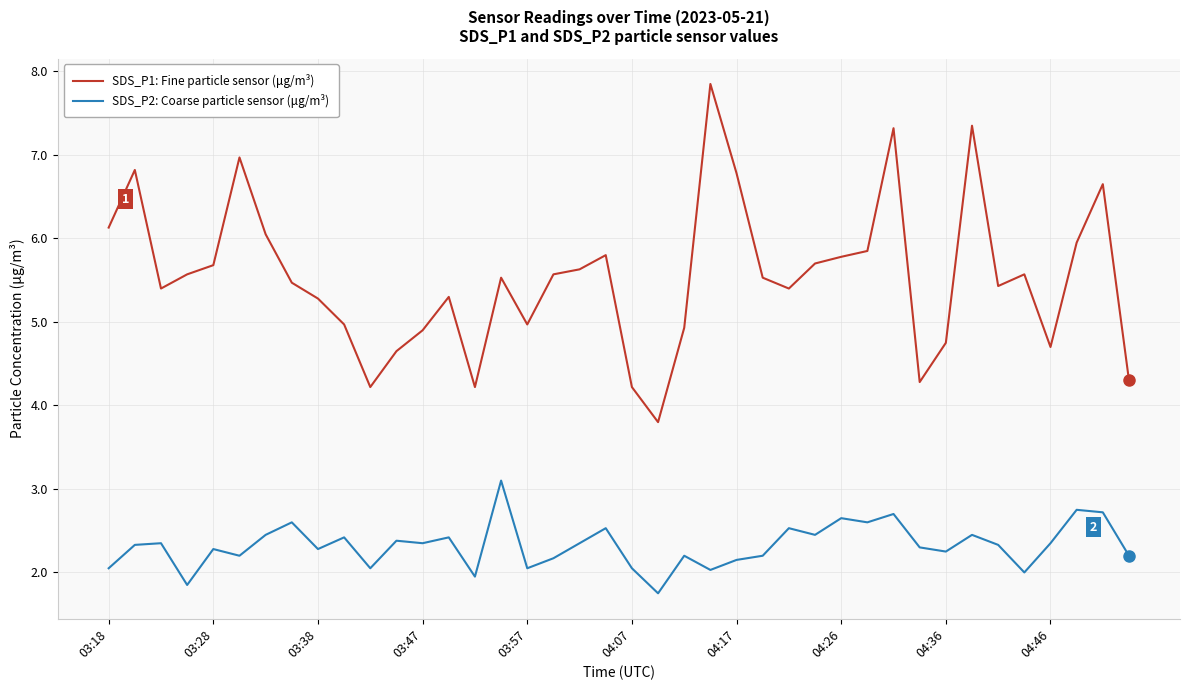

What is the lowest value of the SDS_P2: Coarse particle sensor (μg/m³) series?

1.8